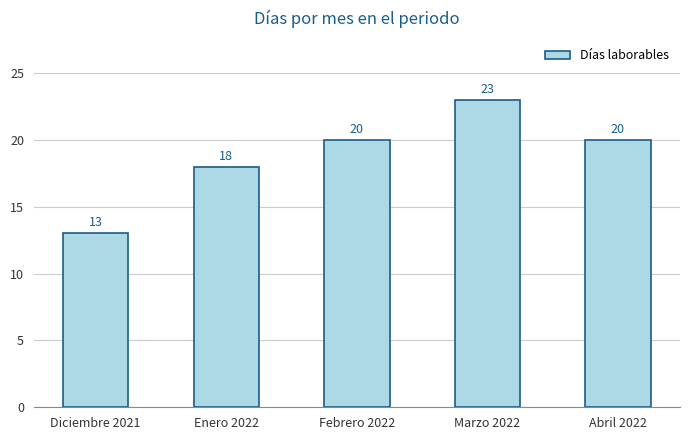

What is the label of the 2nd bar from the right?

Marzo 2022